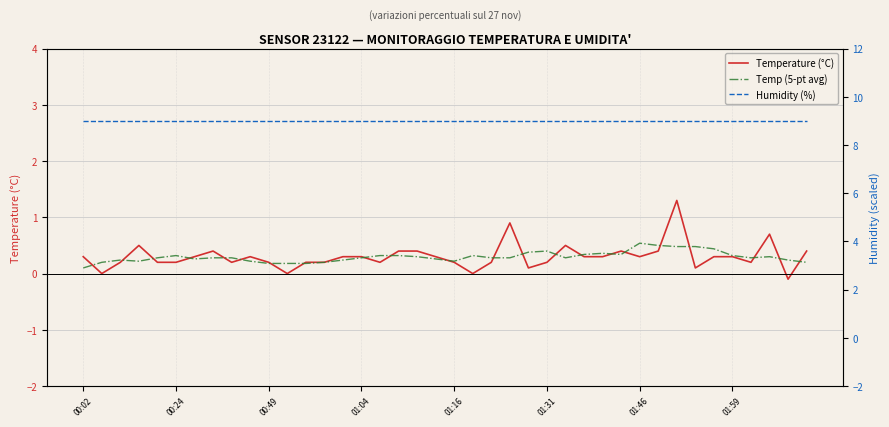

True or false: Humidity (%) and Temp (5-pt avg) intersect in this chart.

False